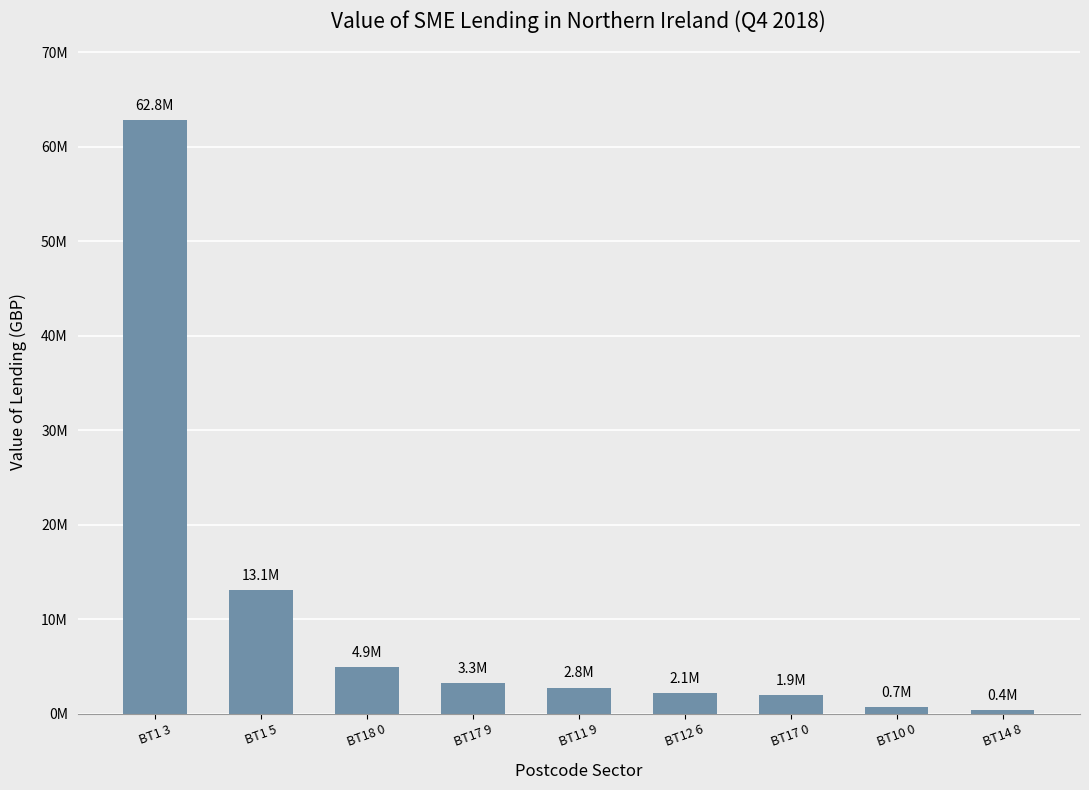

What is the sum of the values at BT17 0 and BT1 5?

15060458.8